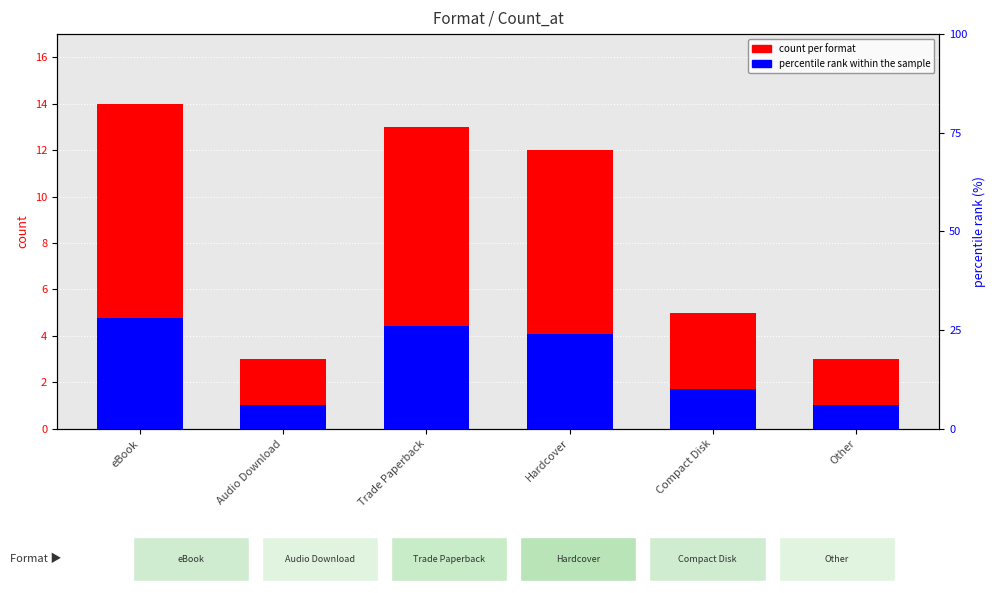

Reading left to right, transcribe all the data shown in this chart.

count per format: eBook=14.0	Audio Download=3.0	Trade Paperback=13.0	Hardcover=12.0	Compact Disk=5.0	Other=3.0
percentile rank within the sample: eBook=0.8	Audio Download=0.2	Trade Paperback=0.8	Hardcover=0.7	Compact Disk=0.3	Other=0.2